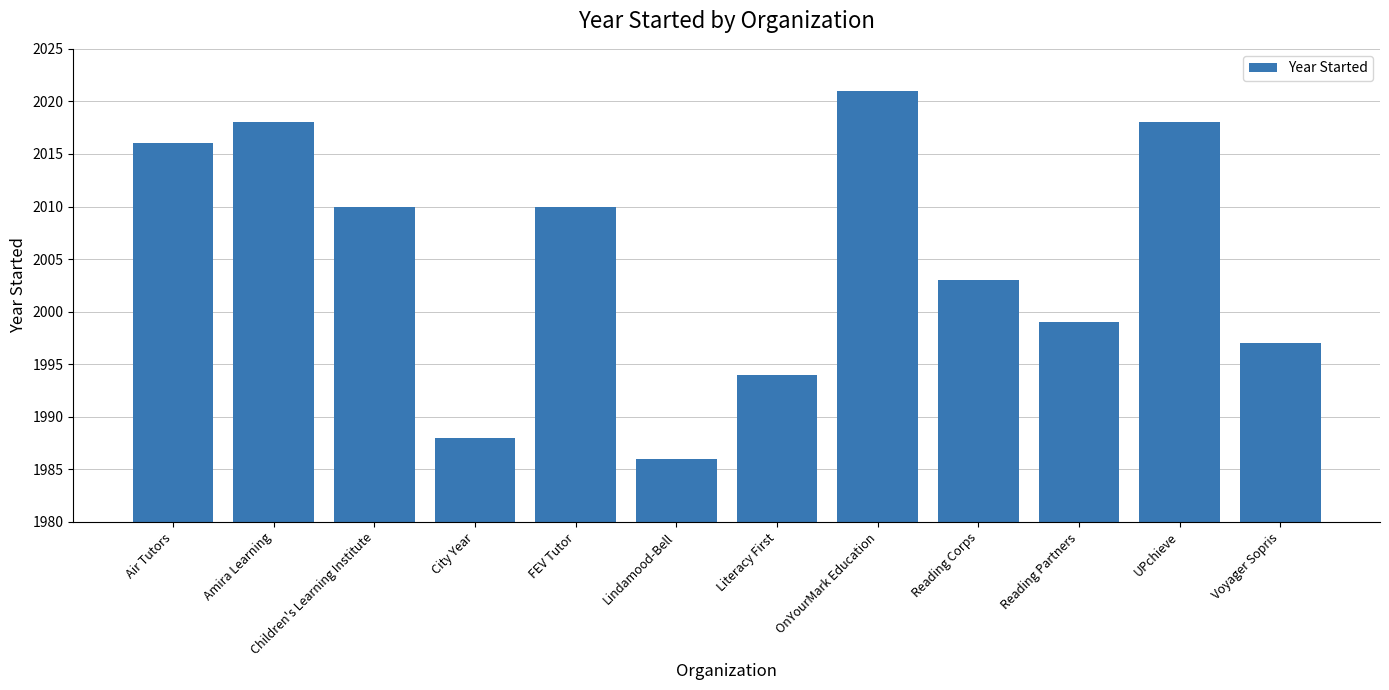

Between OnYourMark Education and Amira Learning, which is larger?

OnYourMark Education